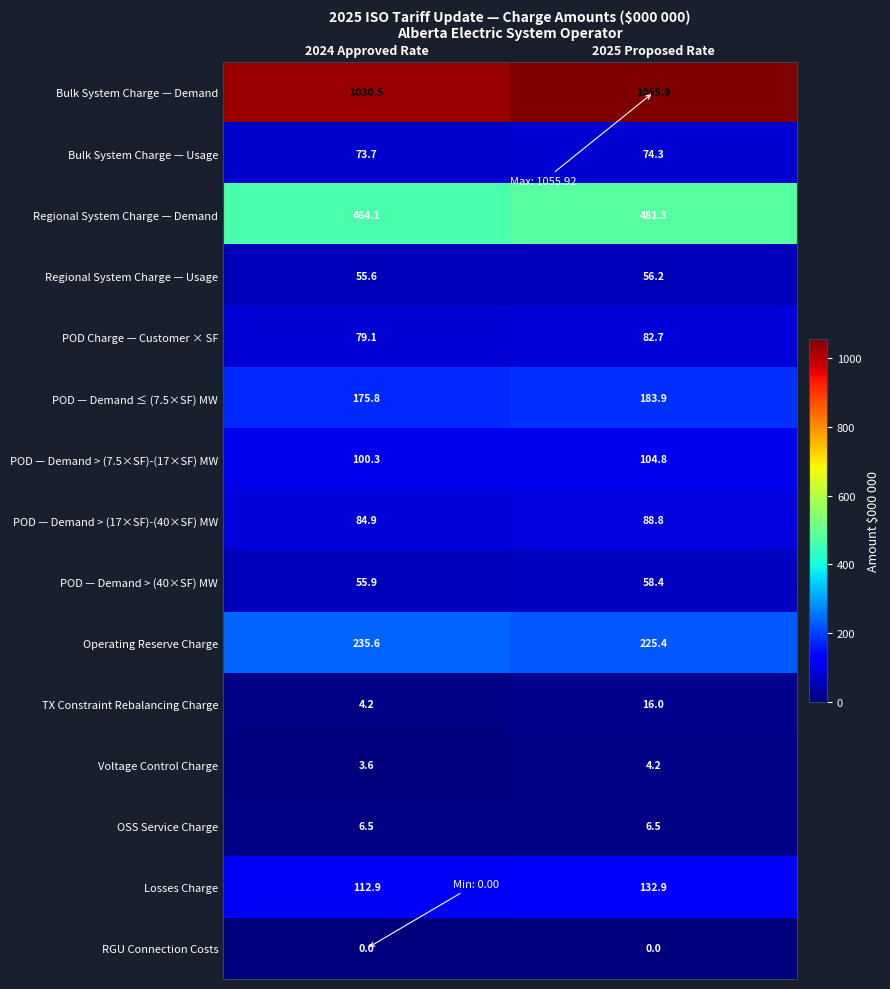

What is the highest value of the POD — Demand > (7.5×SF)-(17×SF) MW series?

104.8